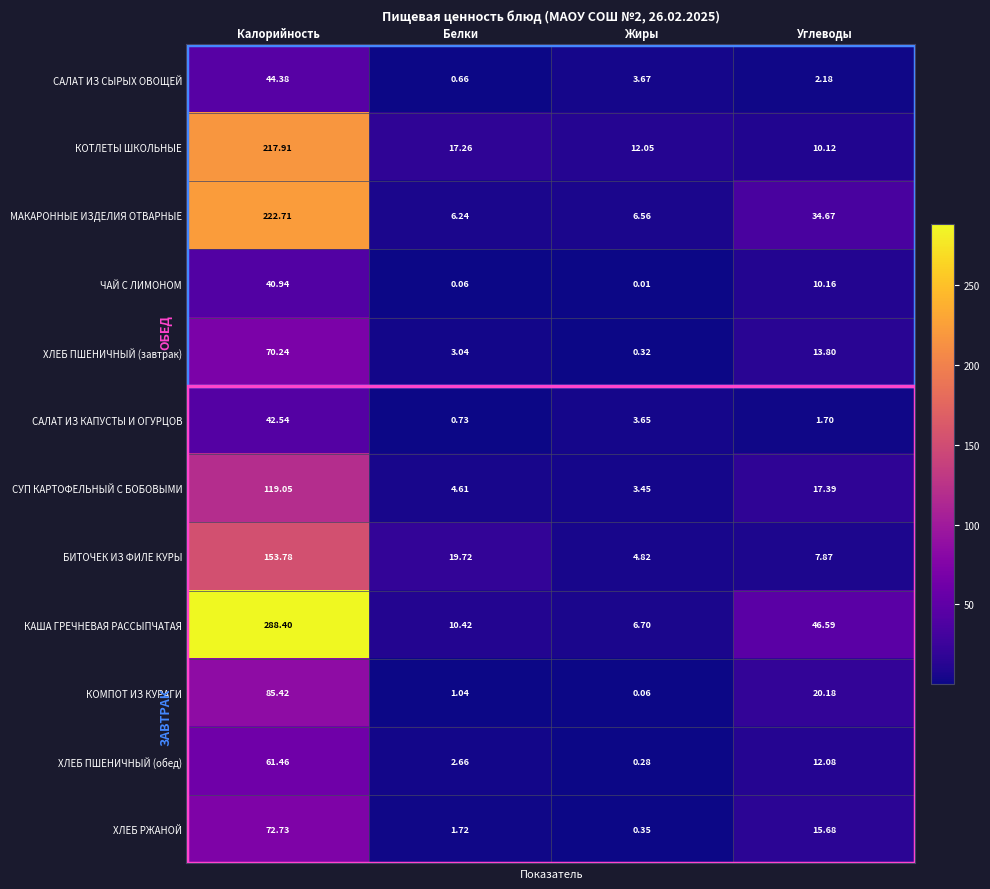

At which label does КАША ГРЕЧНЕВАЯ РАССЫПЧАТАЯ reach its peak?

Калорийность